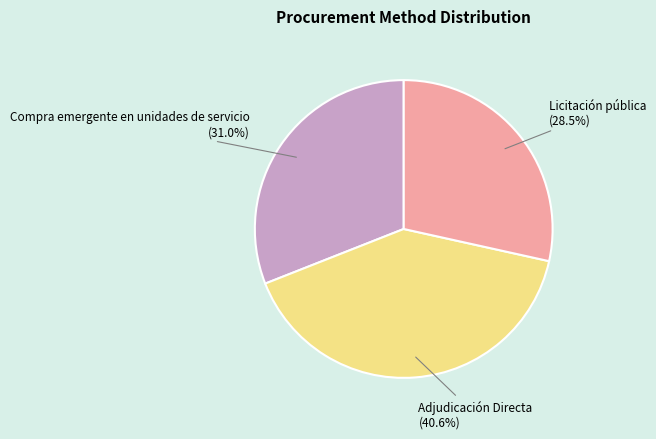

Is there any slice that represents more than half of the pie?

No